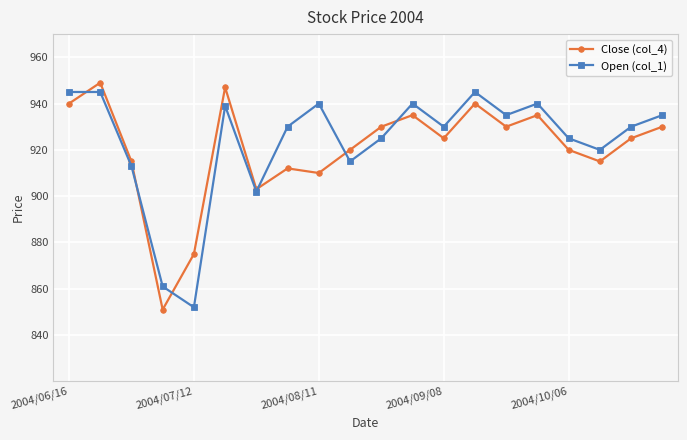

What is the value of the Close (col_4) point at the 5th from the left?

875